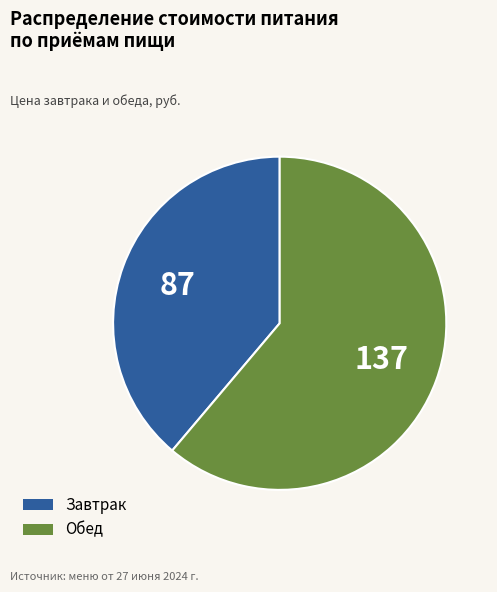

The Завтрак slice represents 26% of the pie. True or false?

False